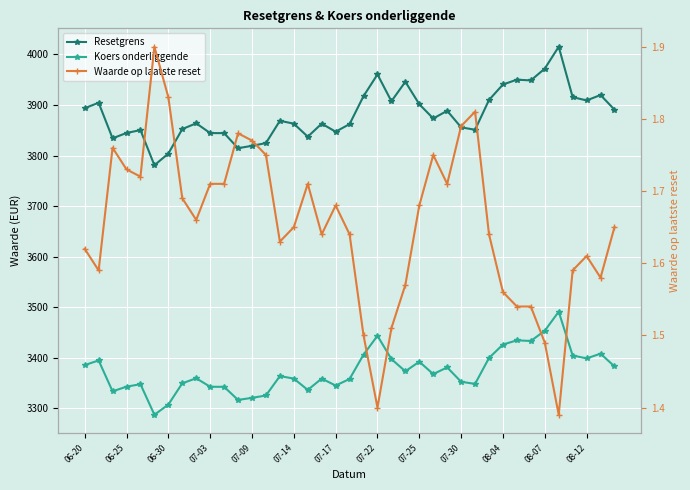

How many lines are shown in the chart?

3